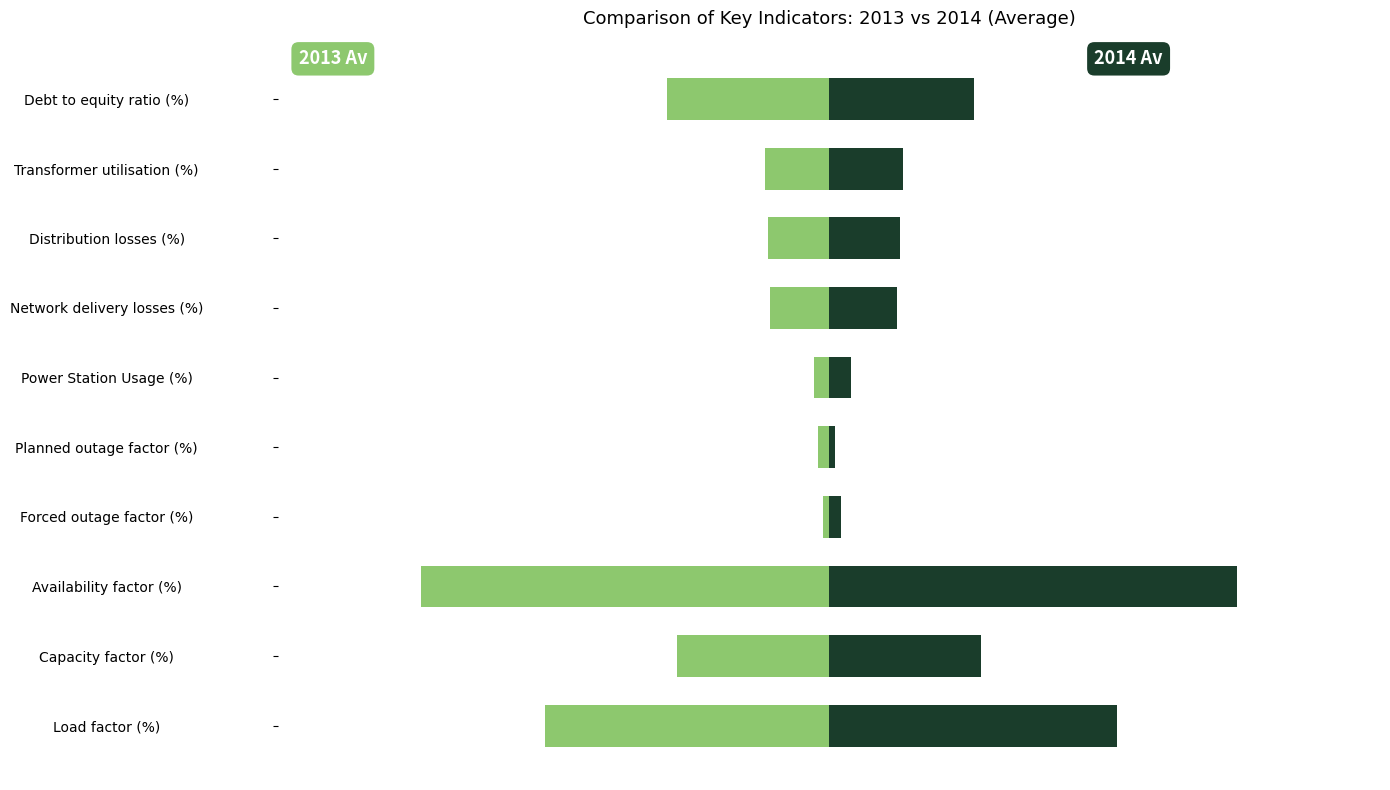

Reading left to right, transcribe all the data shown in this chart.

2013 Av: -66.8	-35.7	-95.9	-1.5	-2.7	-3.6	-13.9	-14.3	-15.1	-38.2
2014 Av: 67.7	35.6	95.9	2.7	1.4	5.2	15.9	16.7	17.4	34.0